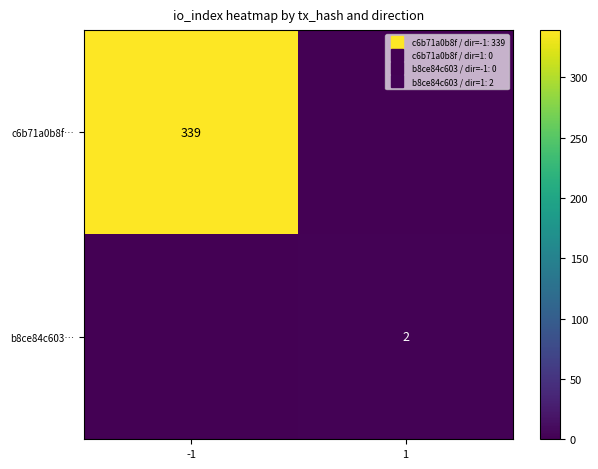

At how many categories does at least one series exceed 143?

1